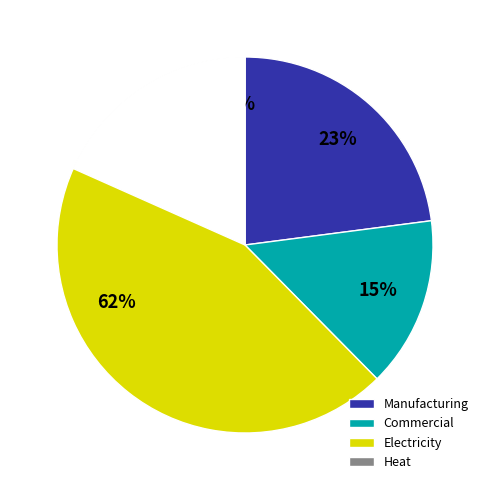

What is the largest slice in the pie chart?

Electricity